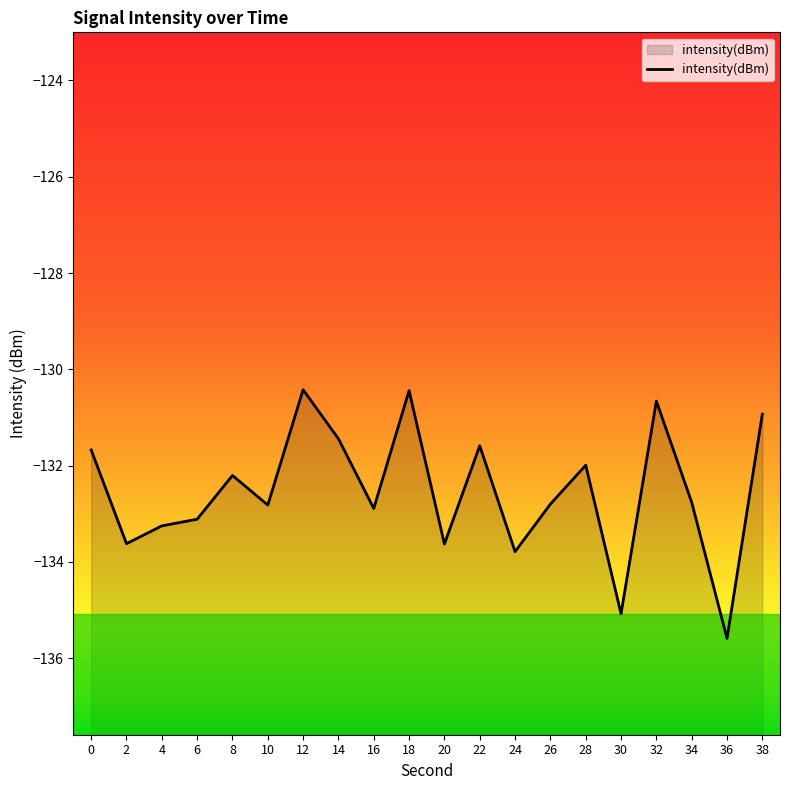

Read the value at 38.

-130.9